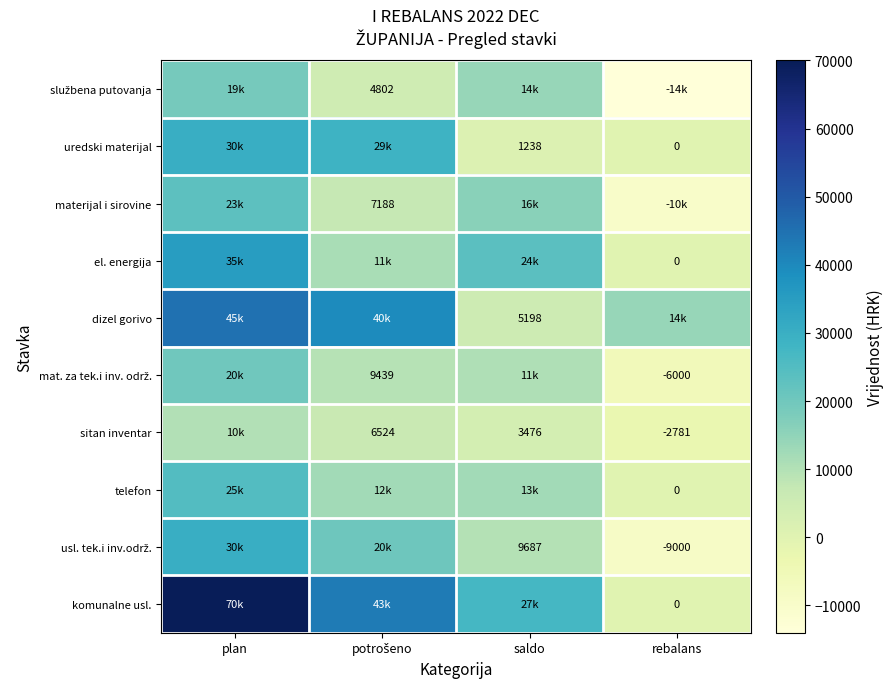

What is the approximate value of telefon at potrošeno?

12461.7